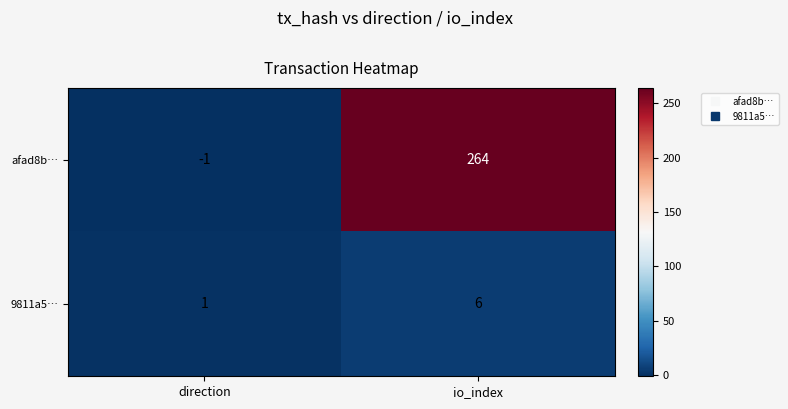

Which series has the largest total across all categories?

afad8b…